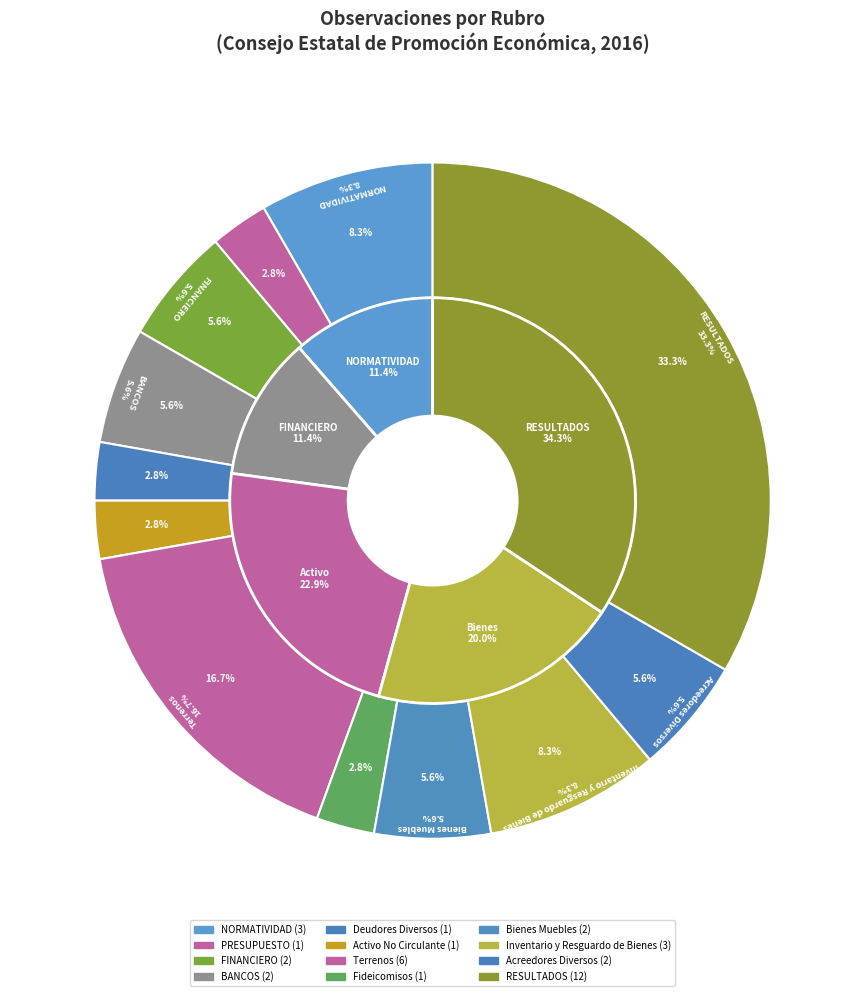

Is it true that RESULTADOS is 33% of the pie?

True